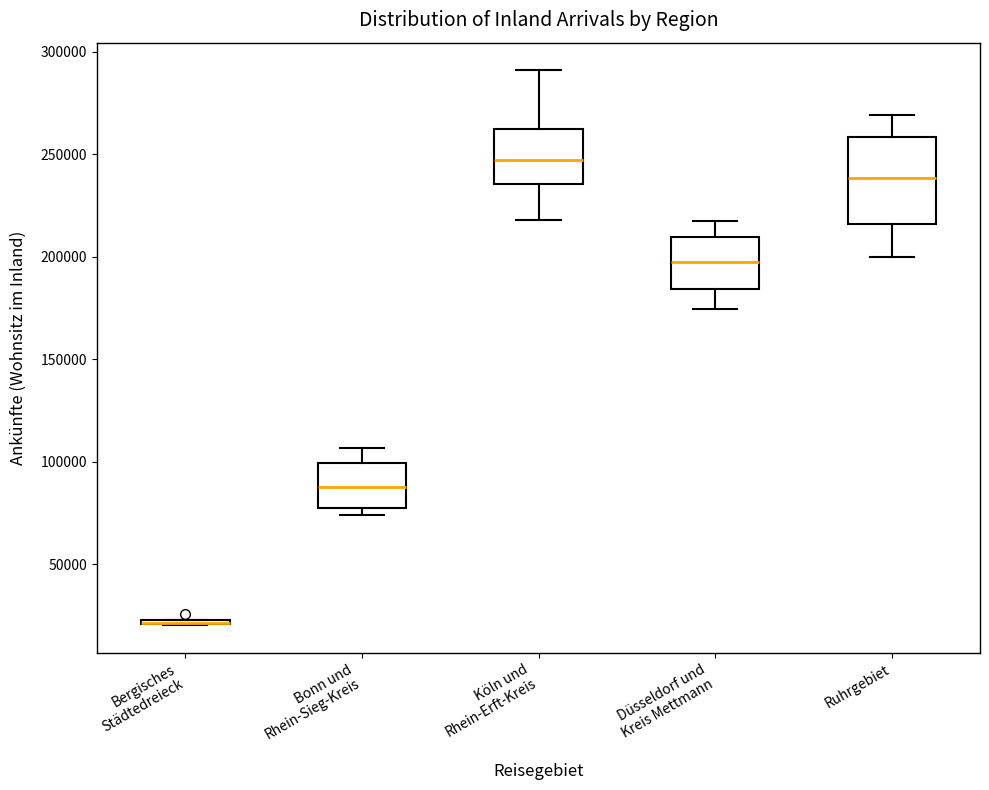

Reading left to right, read every box against the y-axis: the position of its median line, the range the box covers, and the ends of its whiskers. The values are not printed on the chart, so give them approximately, as read against the axis.

Bergisches Städtedreieck: box collapsed to a line at 20000, whiskers 20000 to 25000
Bonn und Rhein-Sieg-Kreis: median 90000, box 75000 to 100000, whiskers 75000 (just below the box's lower edge) to 105000
Köln und Rhein-Erft-Kreis: median 245000, box 235000 to 260000, whiskers 220000 to 290000
Düsseldorf und Kreis Mettmann: median 195000, box 185000 to 210000, whiskers 175000 to 220000
Ruhrgebiet: median 240000, box 215000 to 260000, whiskers 200000 to 270000